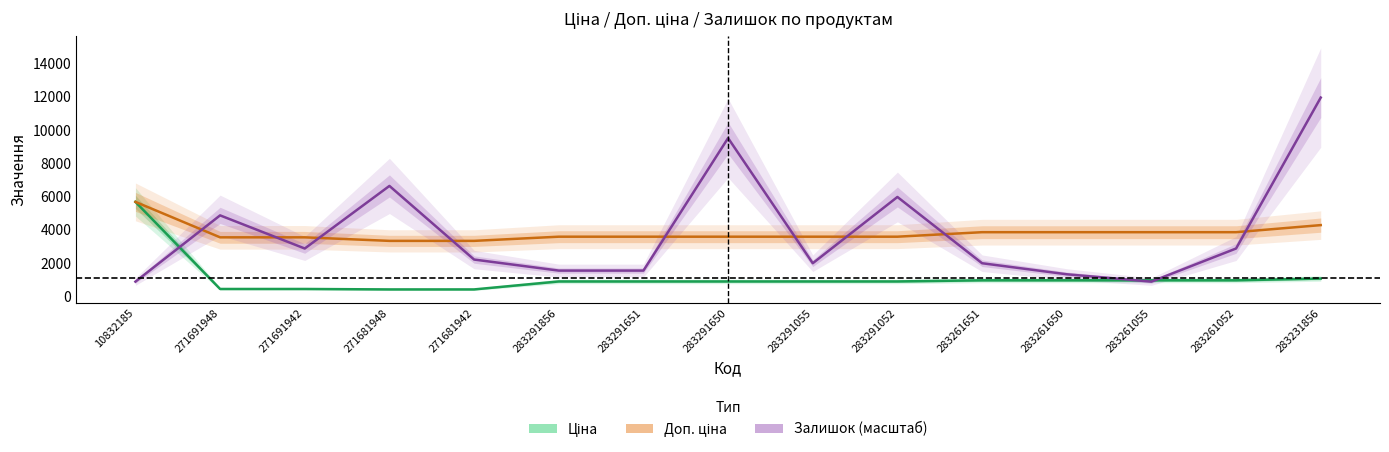

What is the value of the Ціна point at the 8th from the left?

895.9